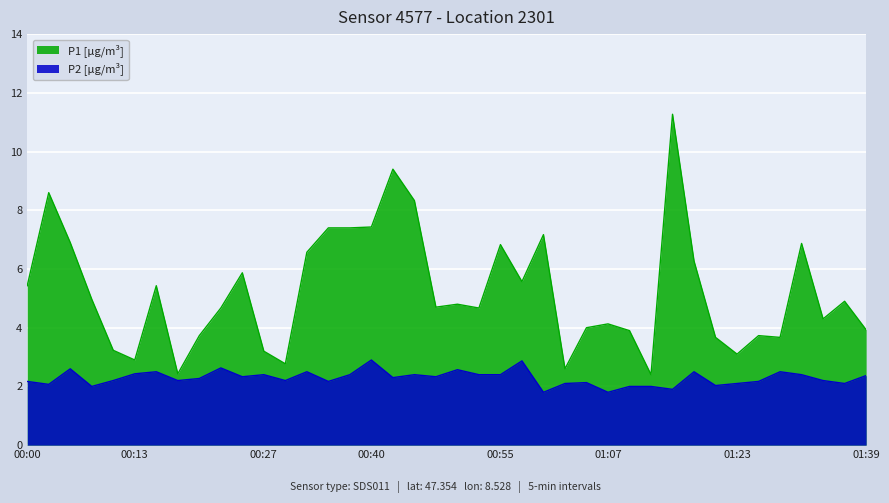

What are all the series names shown in the legend?

P1 [µg/m³], P2 [µg/m³]